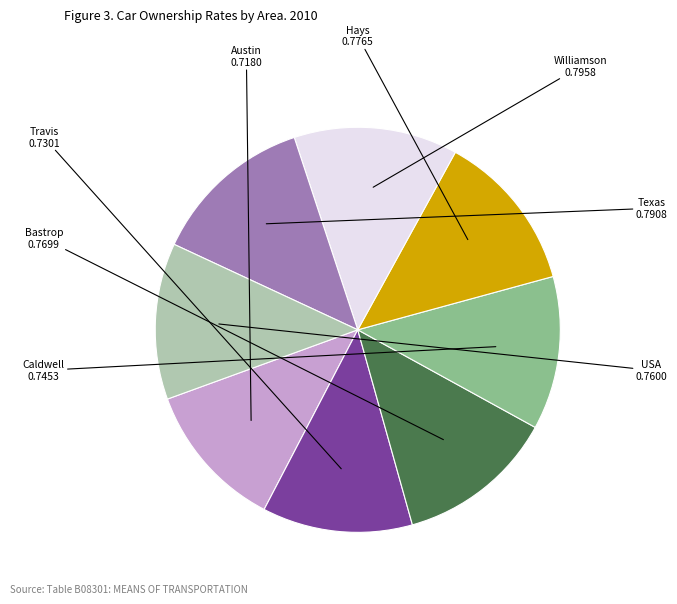

Does any single category account for the majority?

No